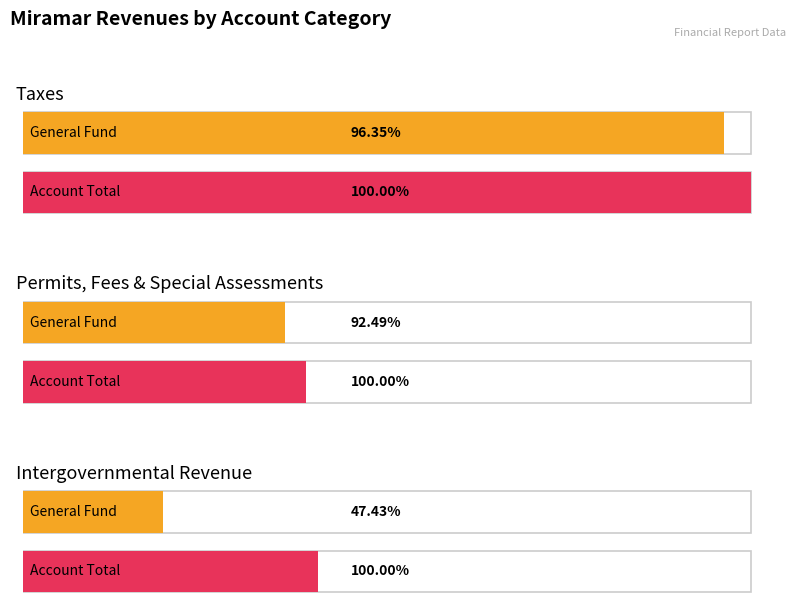

Which series has the largest total across all categories?

Account Total